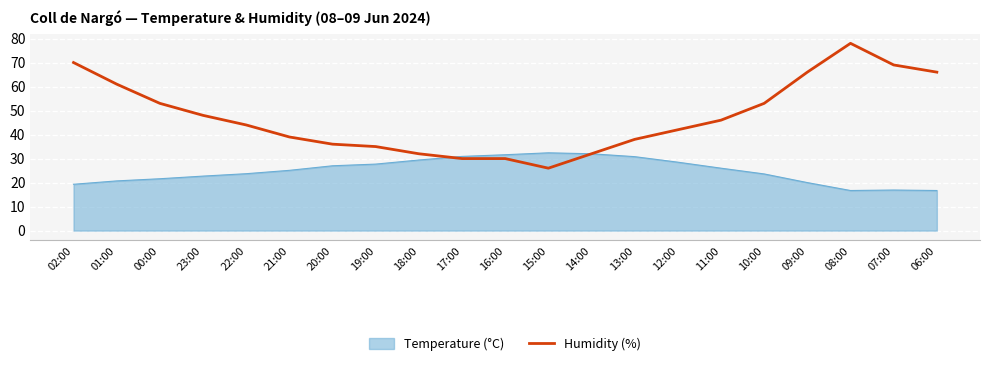

What position from the left is 06:00?

21